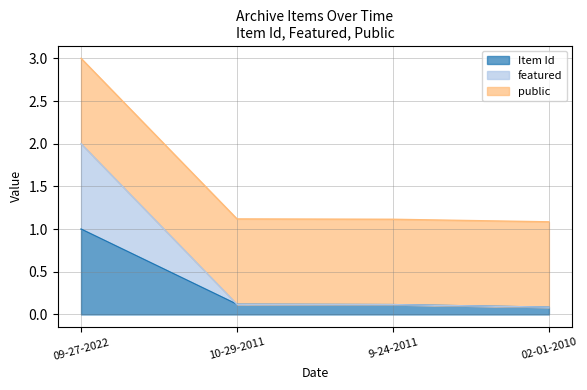

What is the total value across all series at 09-27-2022?

3.0